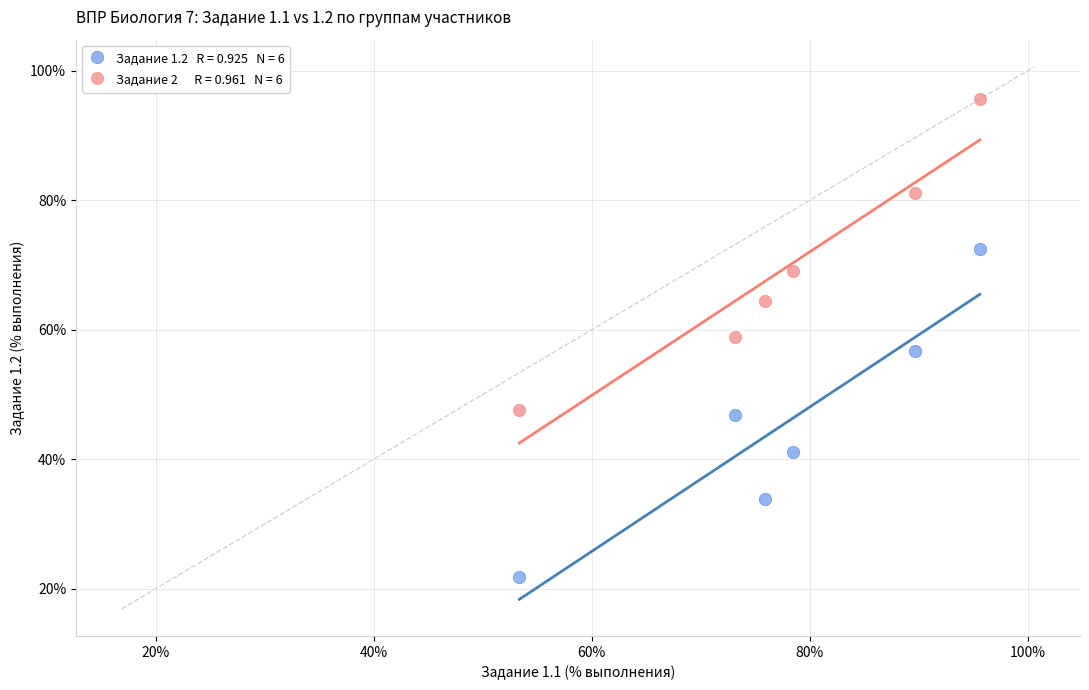

Across all data points, what is the average Y value?

57.5